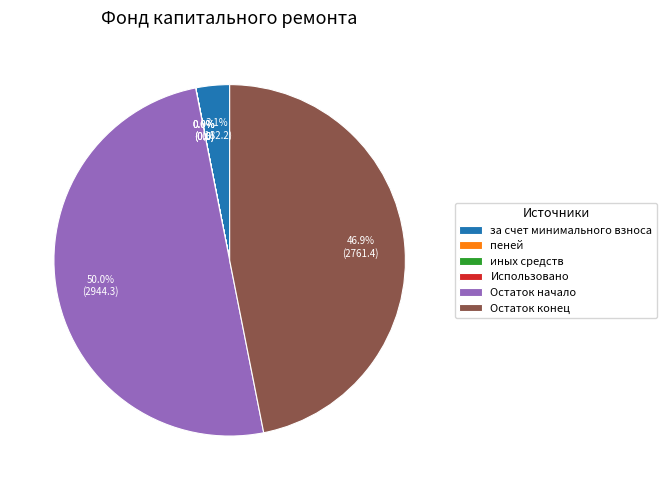

How much of the chart is everything except Остаток начало?

50.0%